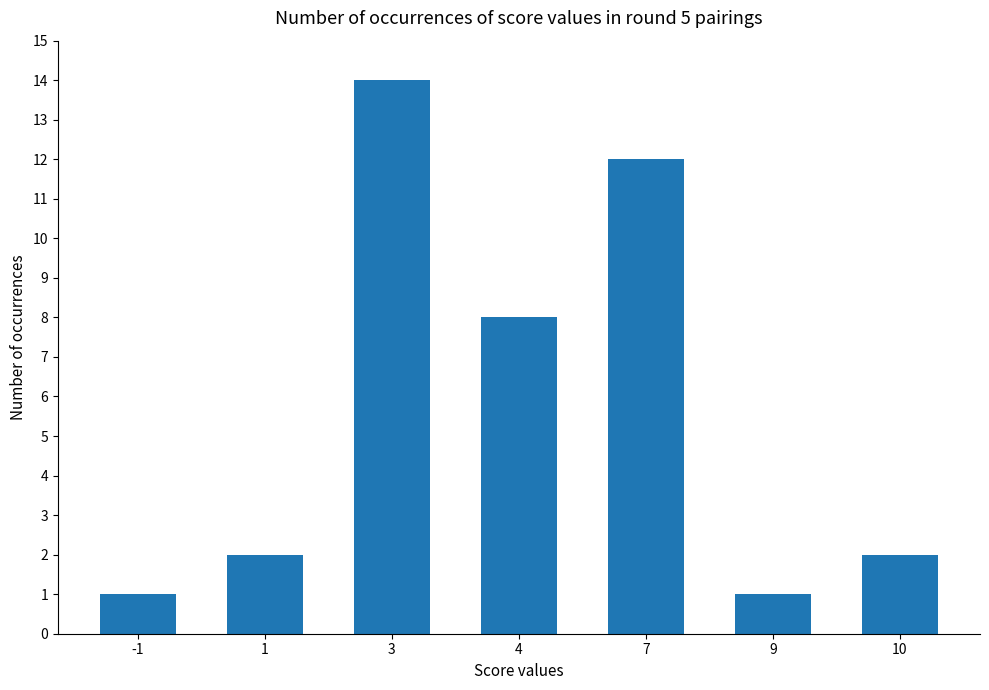

What is the sum of all values?

40